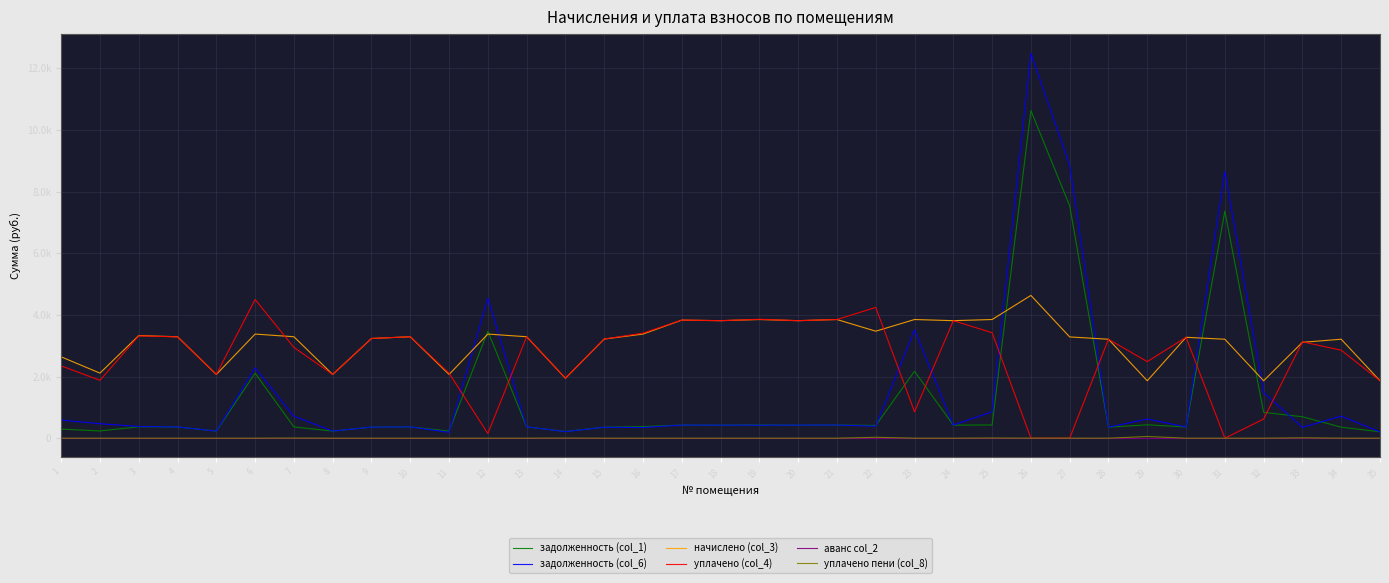

At how many categories does at least one series exceed 2960?

26